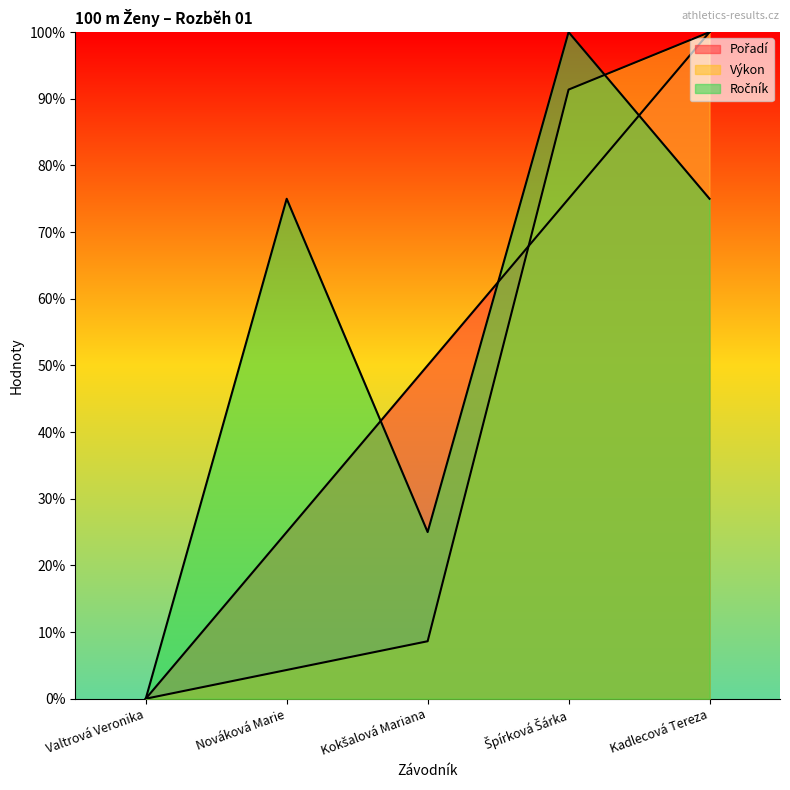

What is the label of the 3rd point from the right?

Kokšalová Mariana